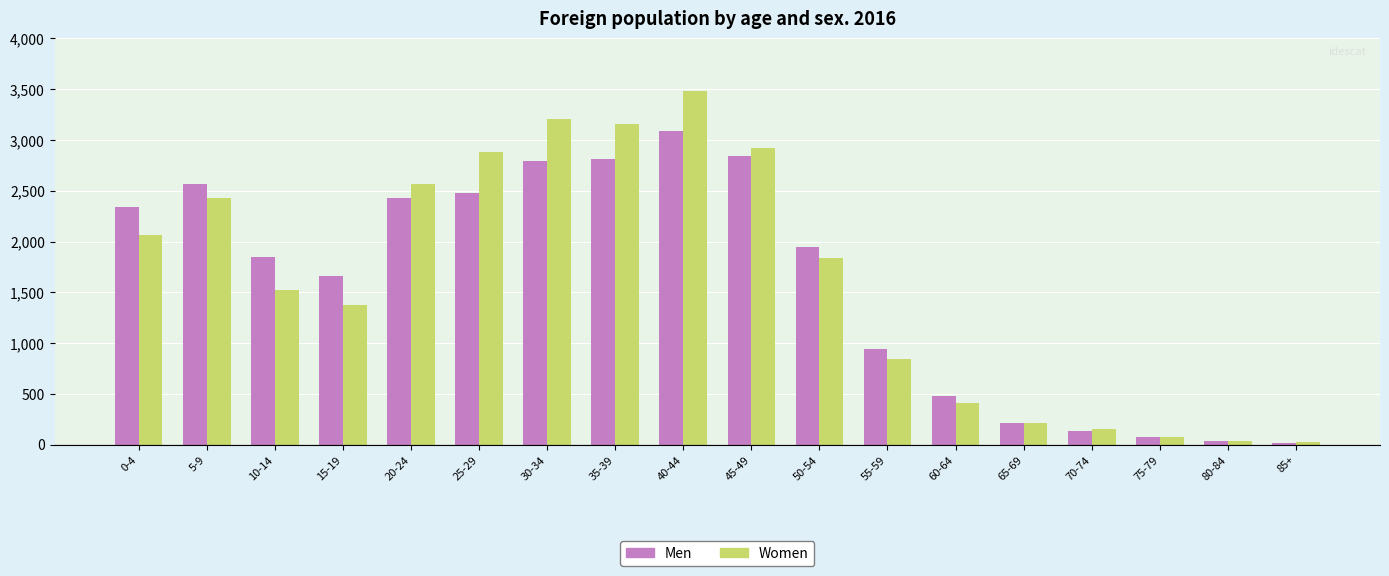

Which label corresponds to the largest value in the chart?

40-44